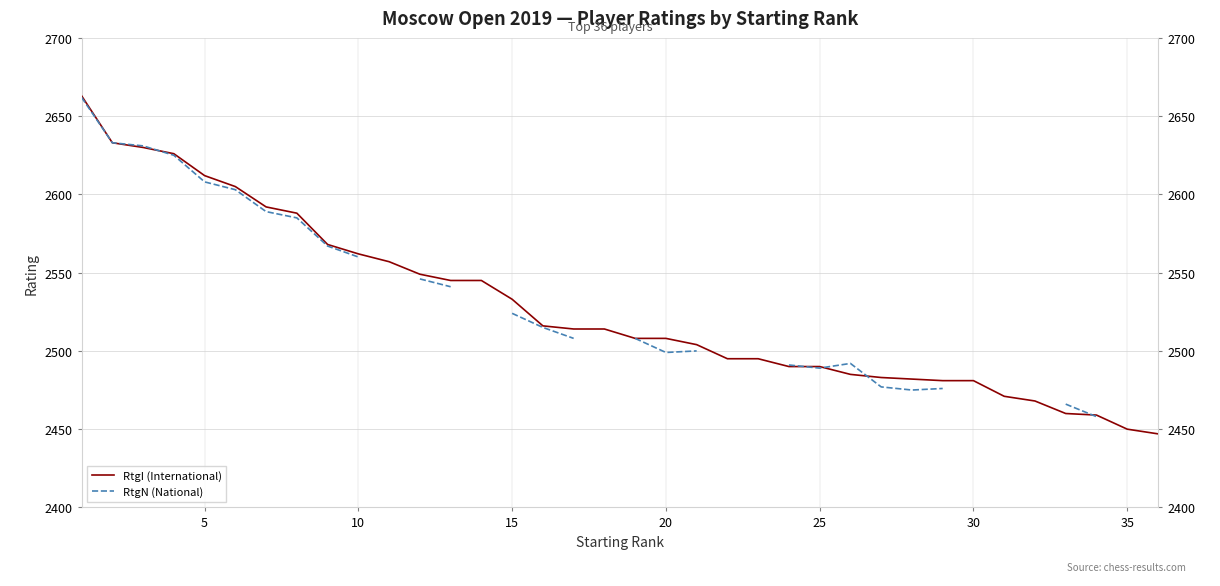

At how many categories does at least one series exceed 2604?

6